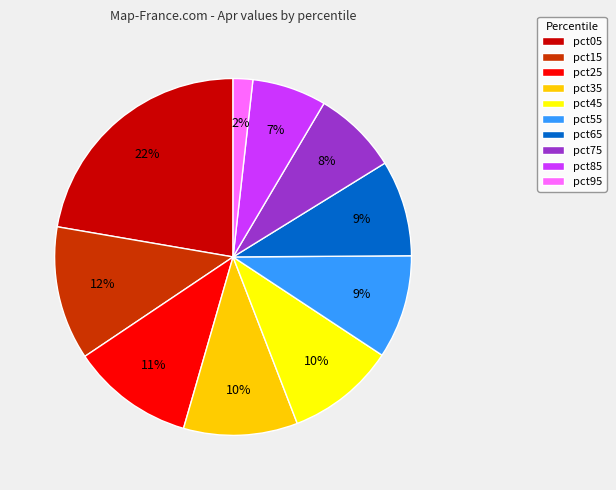

What is the smallest slice in the pie chart?

pct95